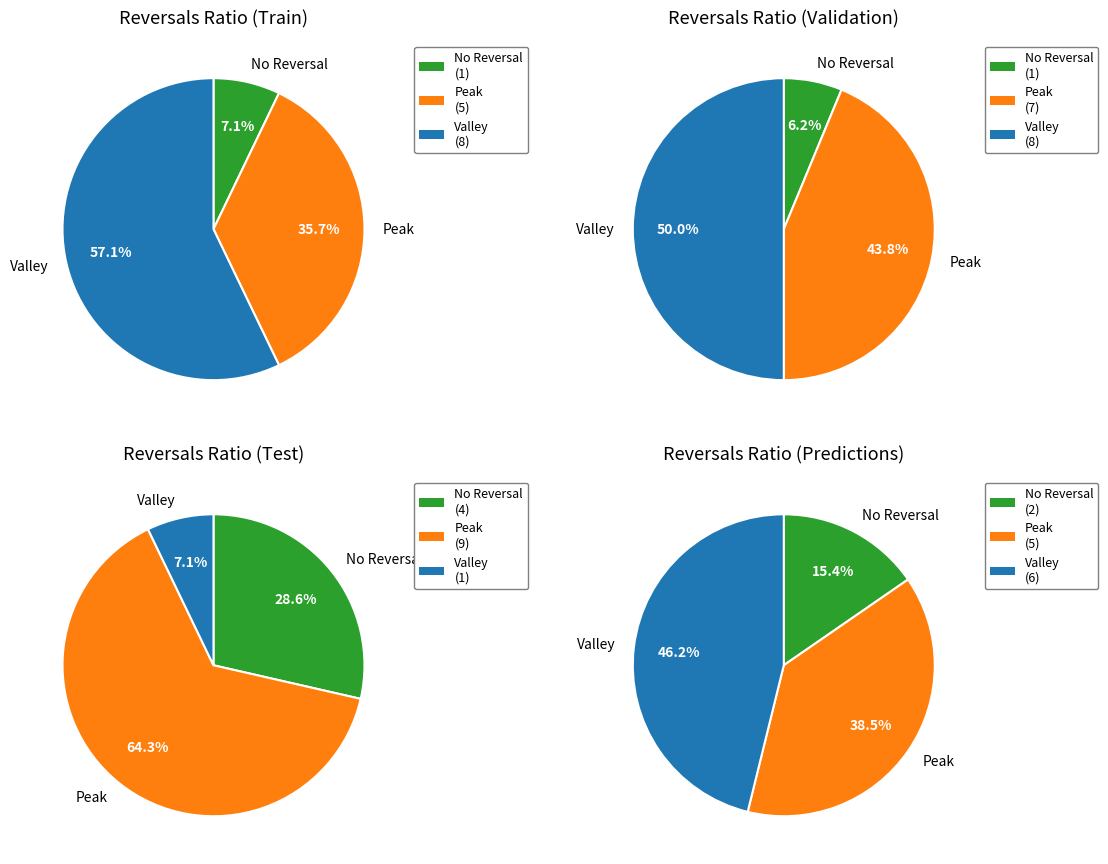

To the nearest percent, what is the combined percentage of 7 and 2?

15%